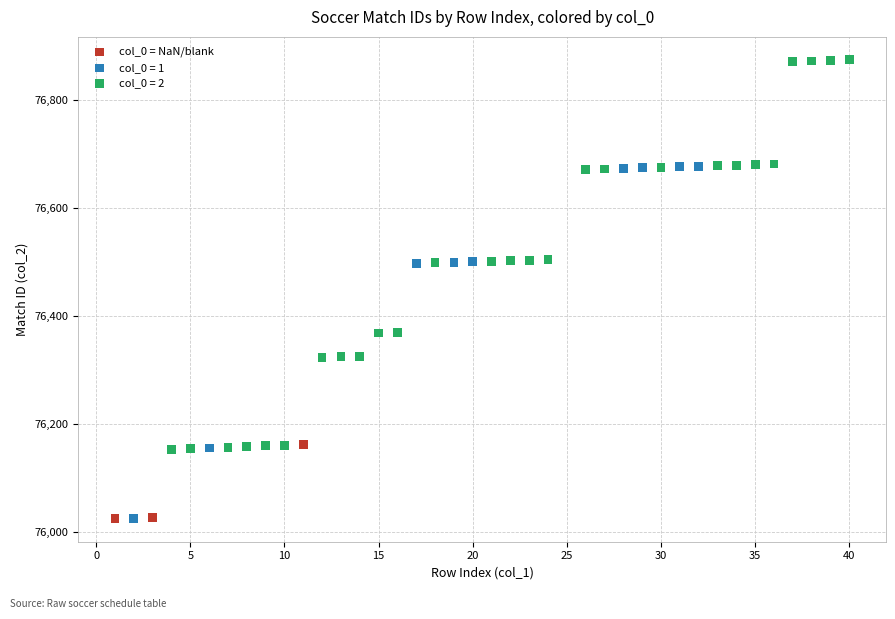

Which series reaches the maximum Y coordinate?

col_0 = 2